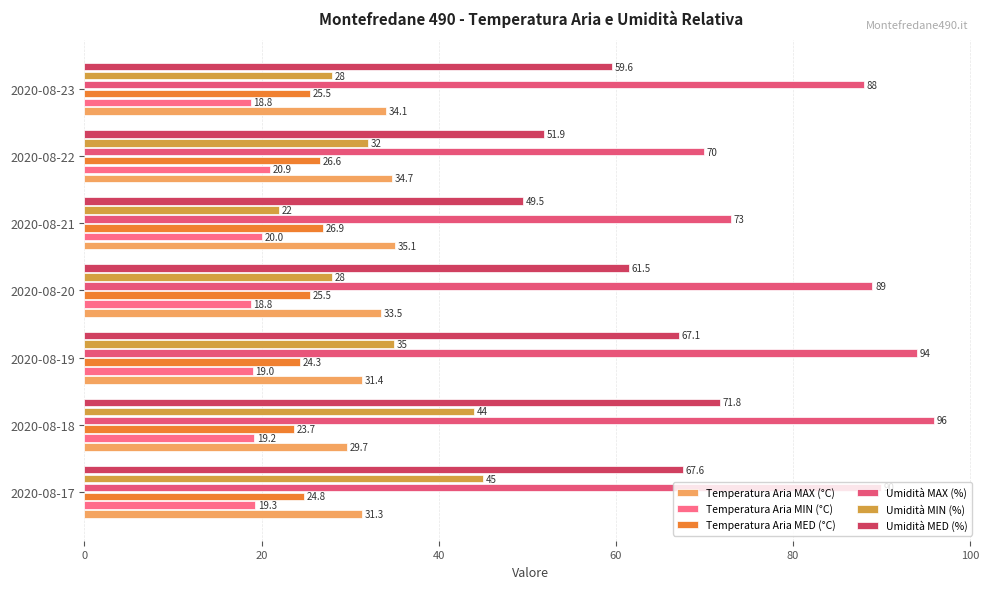

How many categories are shown in the chart?

7